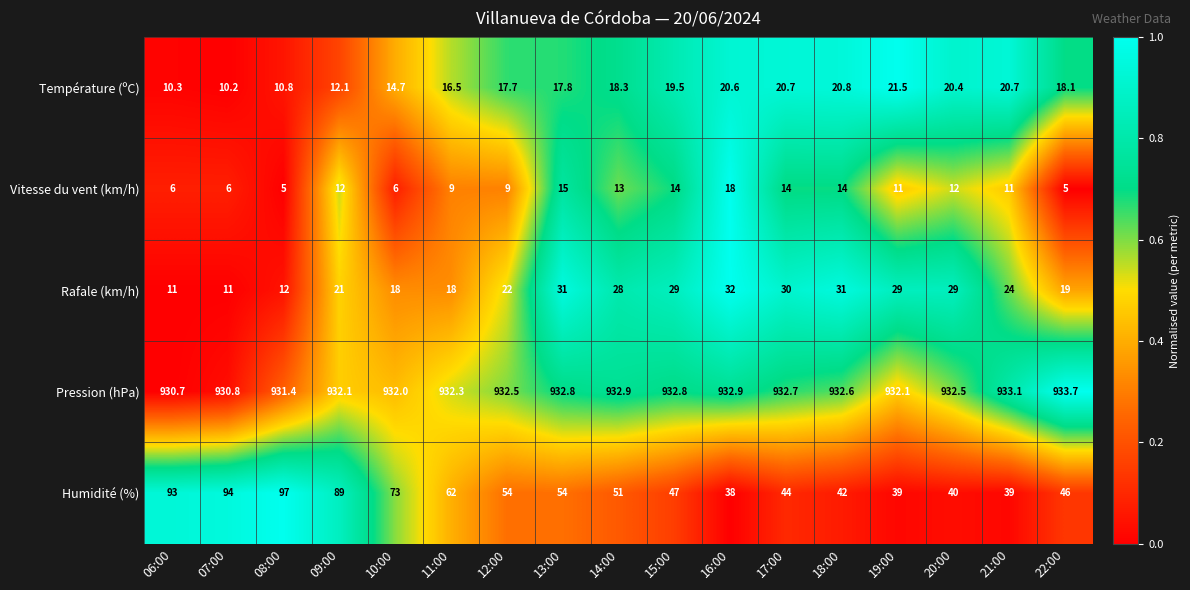

What is the lowest value of the Rafale (km/h) series?

11.0